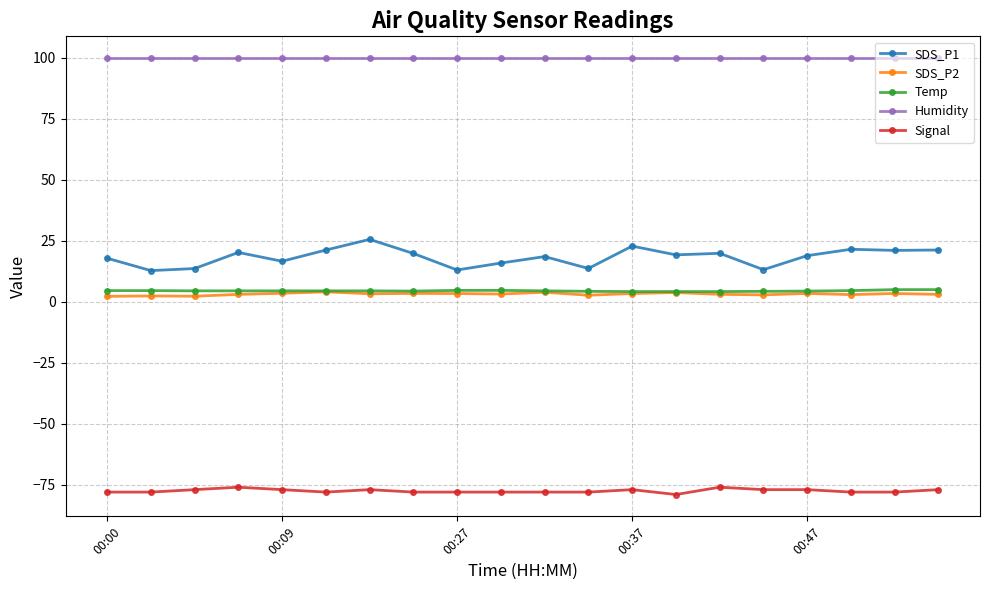

Which series has the largest total across all categories?

Humidity